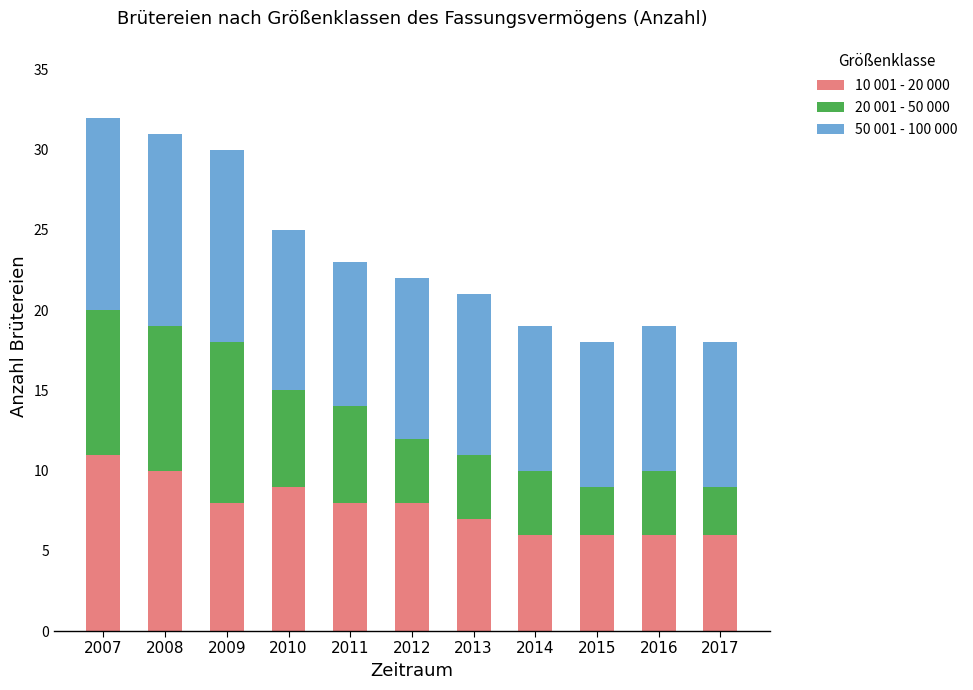

Does the chart contain stacked bars?

Yes